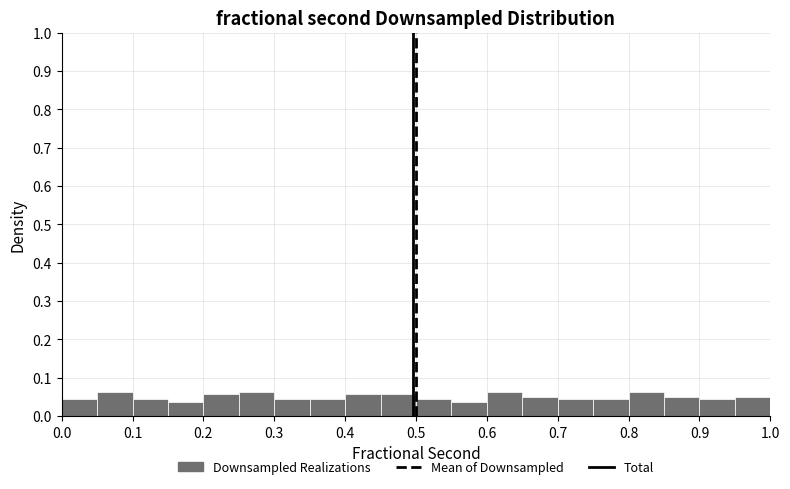

How tall is the bar that spans 0.35 to 0.40 on the x-axis? The values are not printed on the chart, so give them approximately, as read against the axis.

0.04